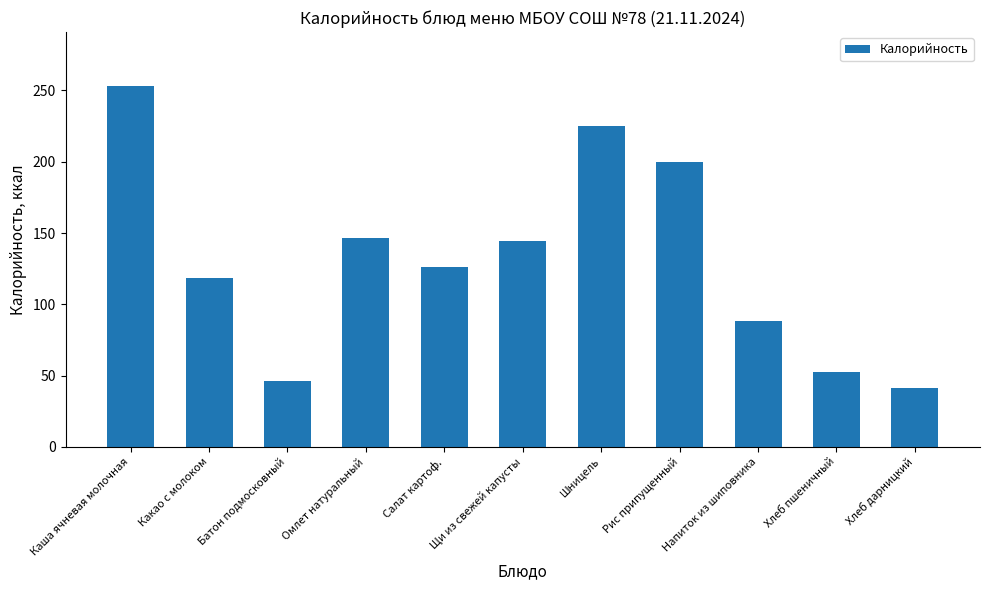

Is it true that the value at Хлеб дарницкий is 61.8?

False